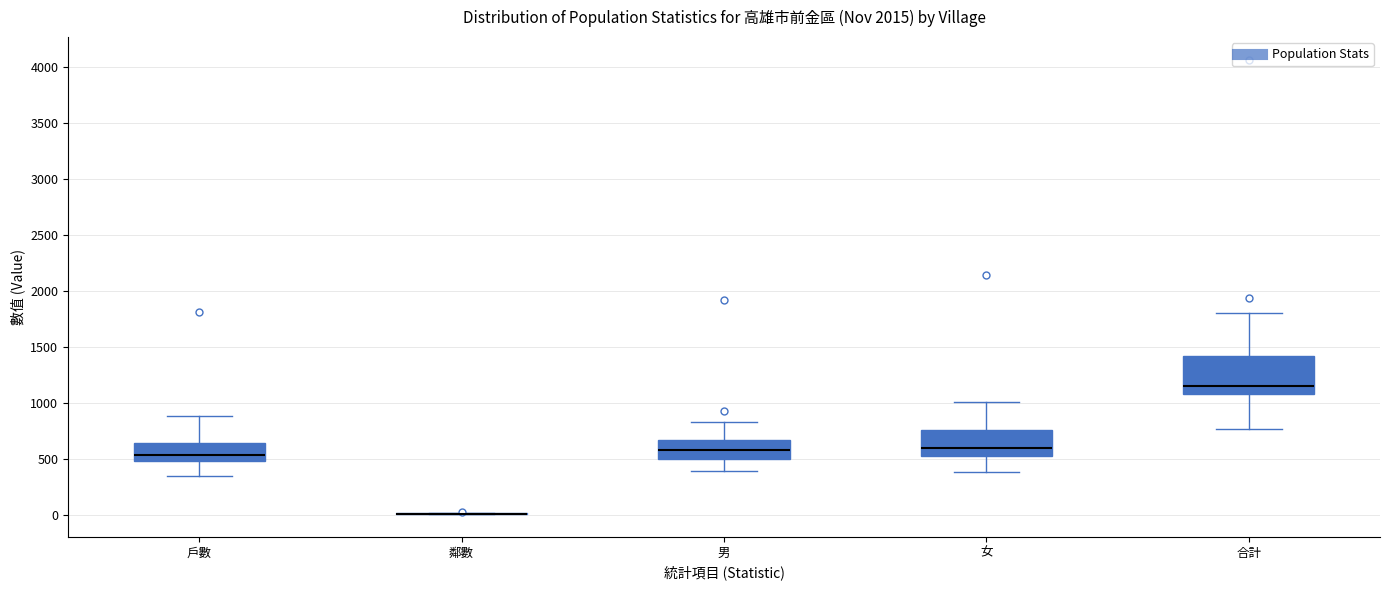

Where does the lower whisker of the box for 男 end on the y-axis? The values are not printed on the chart, so give them approximately, as read against the axis.

400